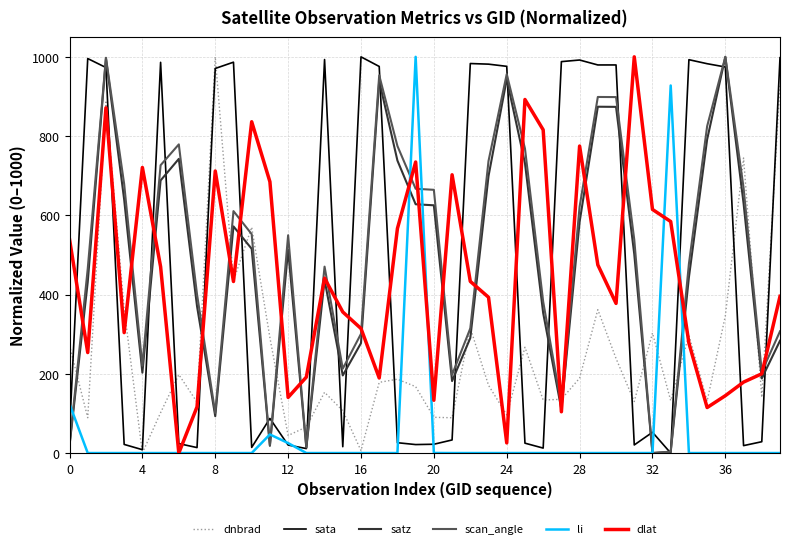

How many intersections are there between satz and dnbrad?

16